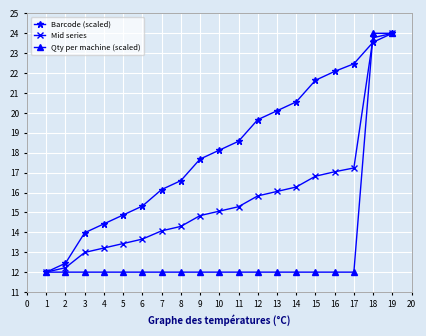

What is the value of the Qty per machine (scaled) point at the 7th from the left?

12.0